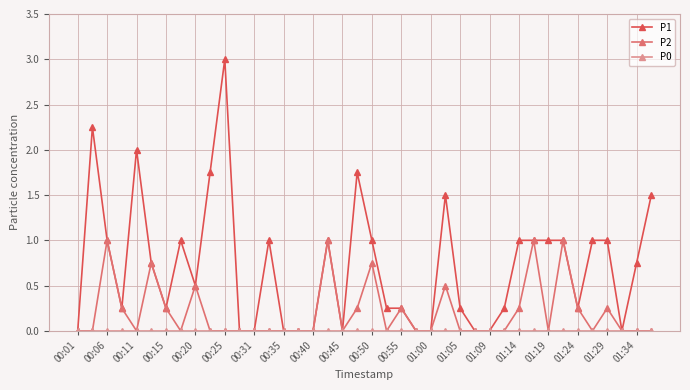

What is the value of the P1 point at the 31st from the left?

1.0